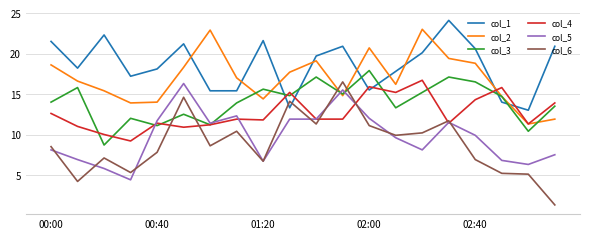

Count the number of categories in the chart.

20